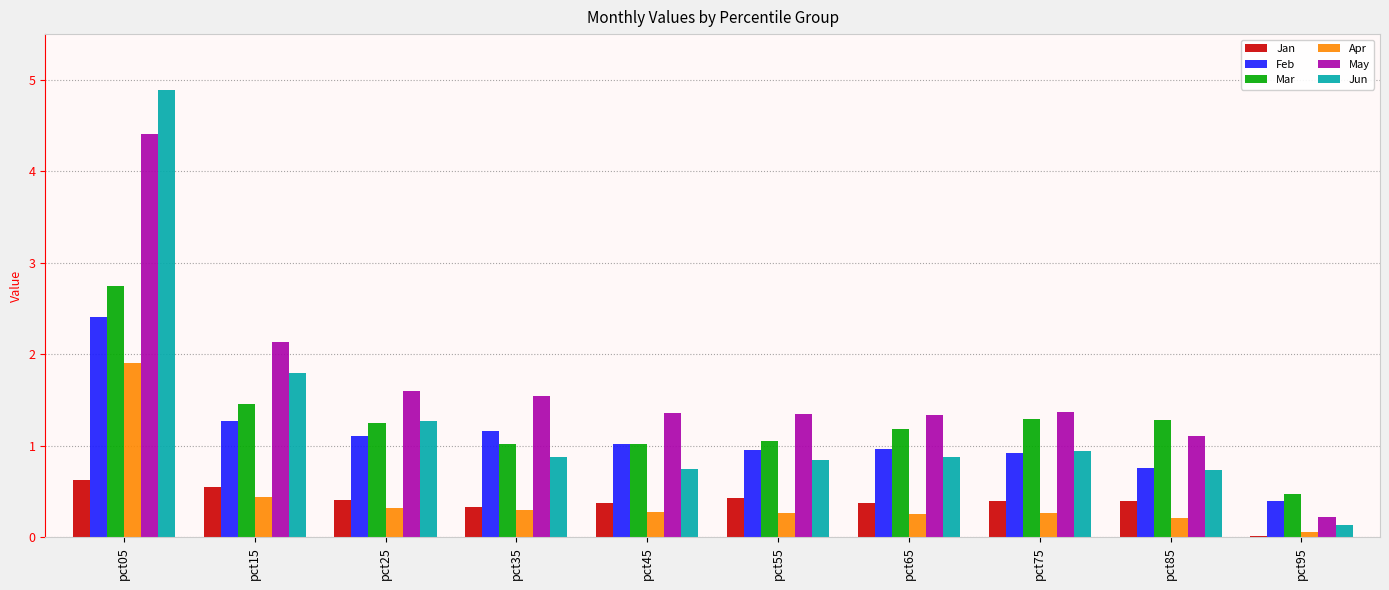

Read the May value at pct85.

1.1